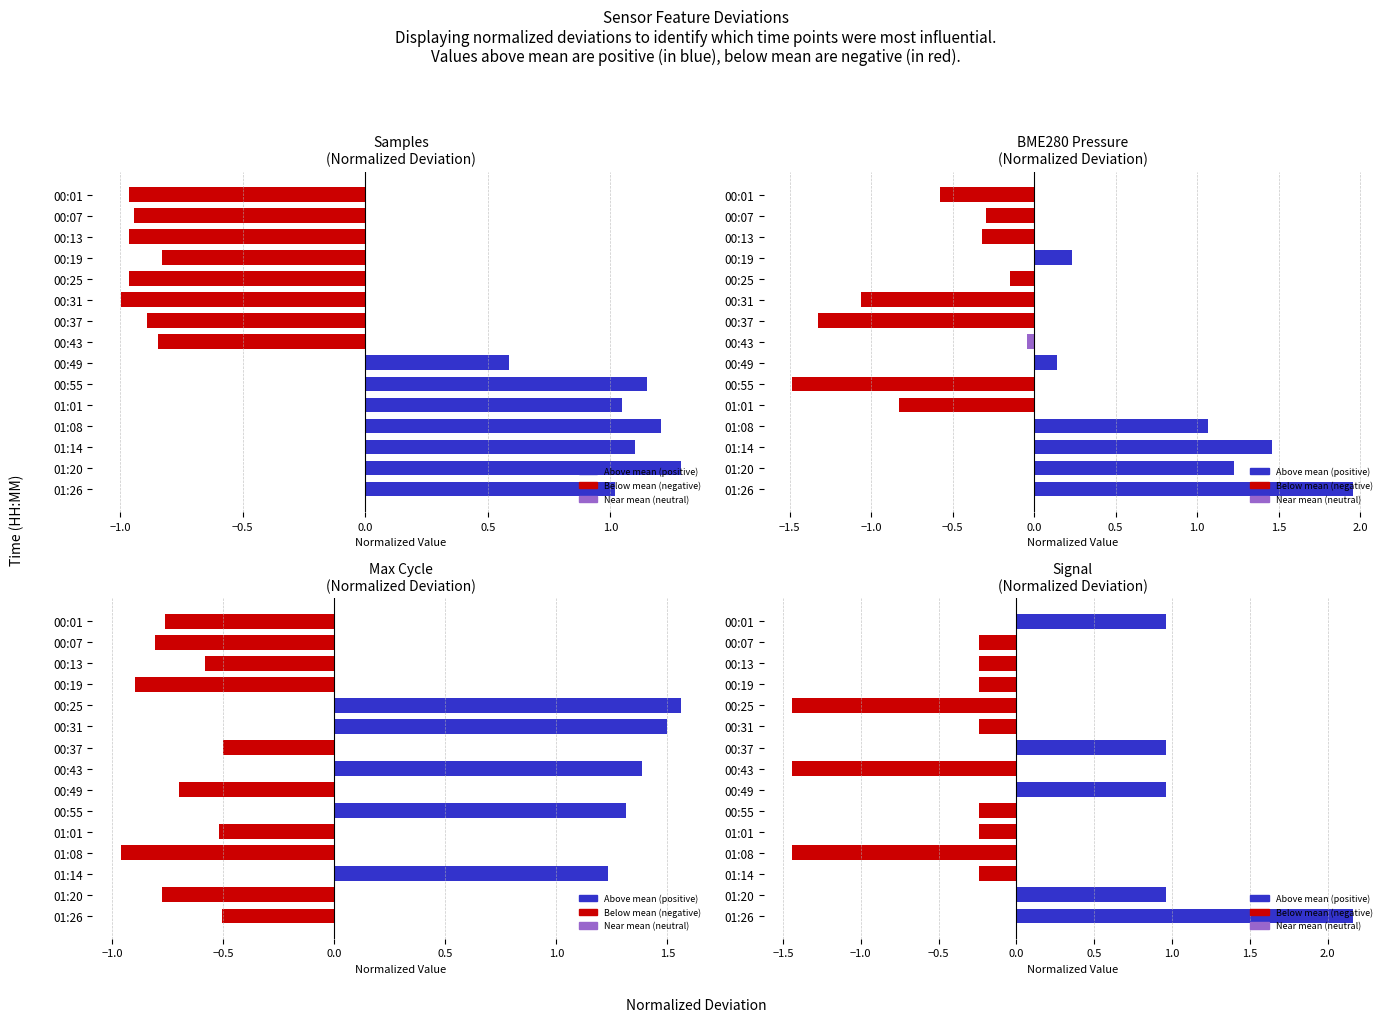

What is the difference between the maximum and minimum values in the BME280_pressure series?

3.4